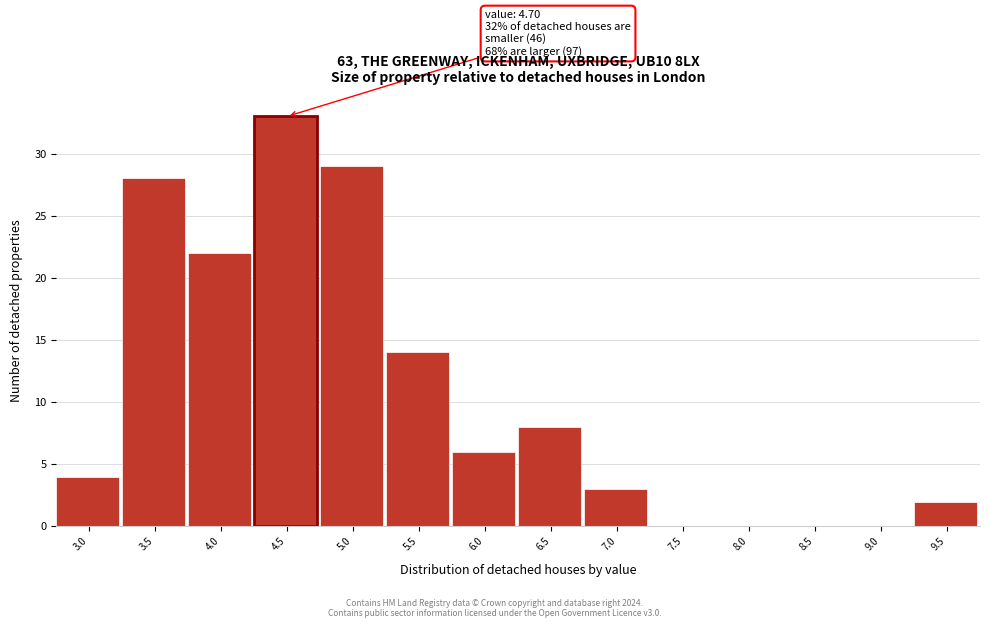

Reading left to right, what are all the values shown in this chart?

3.0=4	3.5=28	4.0=22	4.5=33	5.0=29	5.5=14	6.0=6	6.5=8	7.0=3	7.5=0	8.0=0	8.5=0	9.0=0	9.5=2